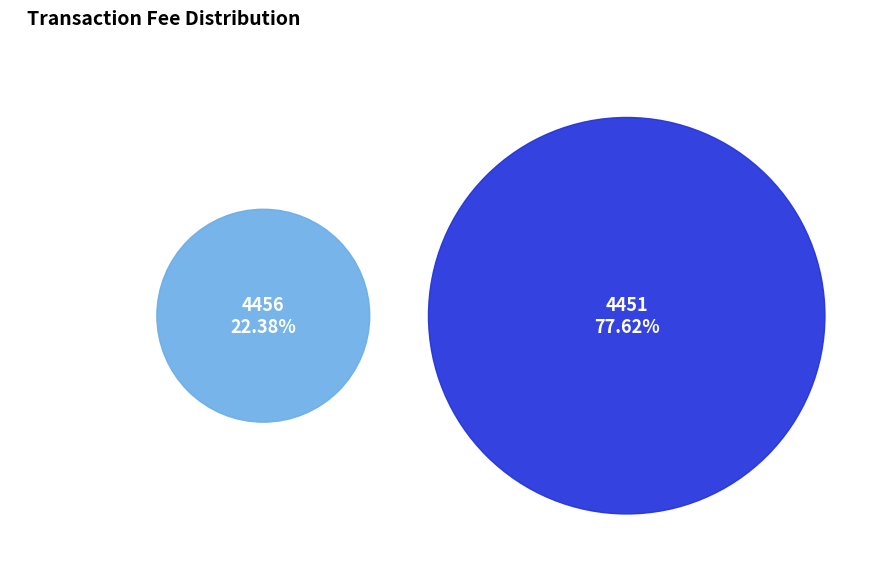

To the nearest percent, what portion does 4456 represent?

22%